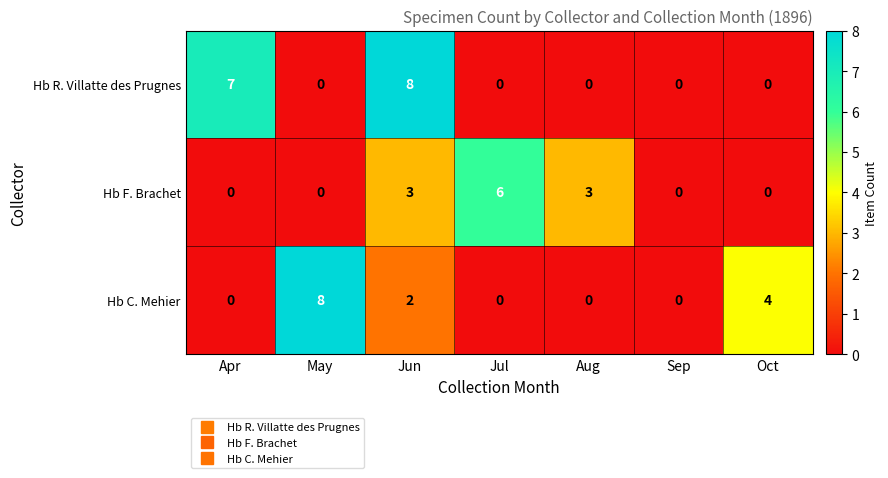

What is the difference between the maximum and minimum values in the Hb R. Villatte des Prugnes series?

8